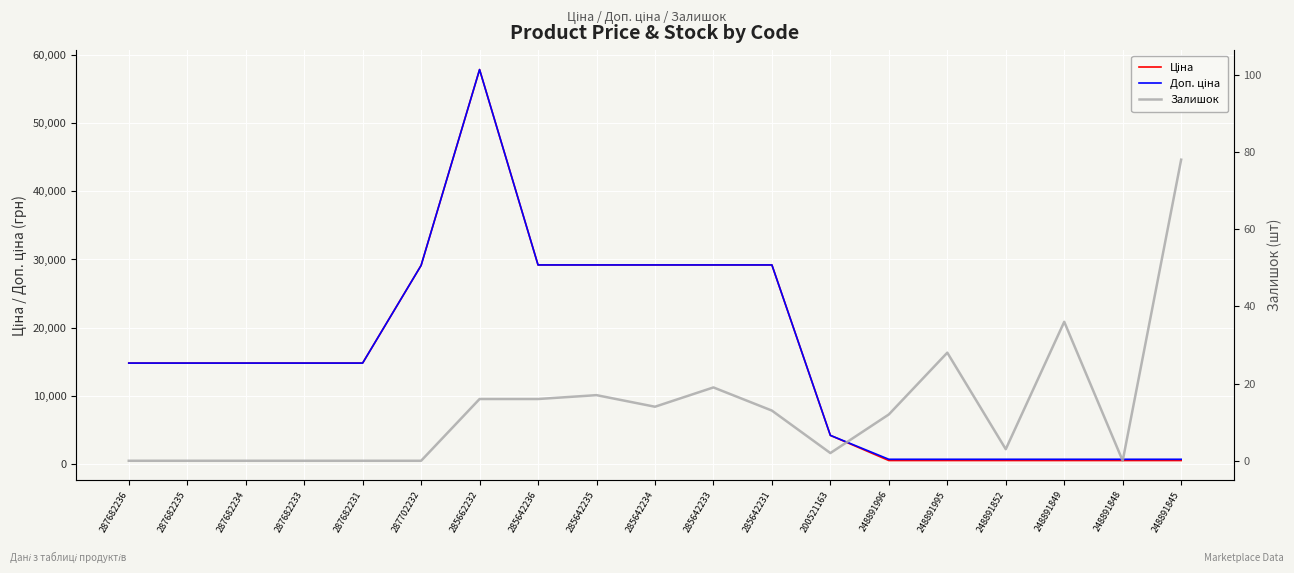

What is the lowest value of the Ціна series?

515.8